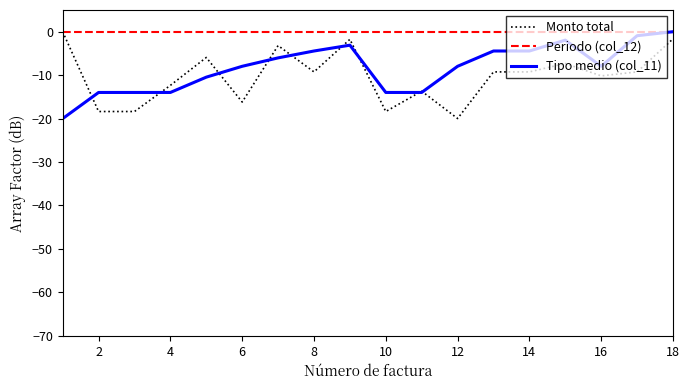

What is the minimum value shown in the chart?

-20.0